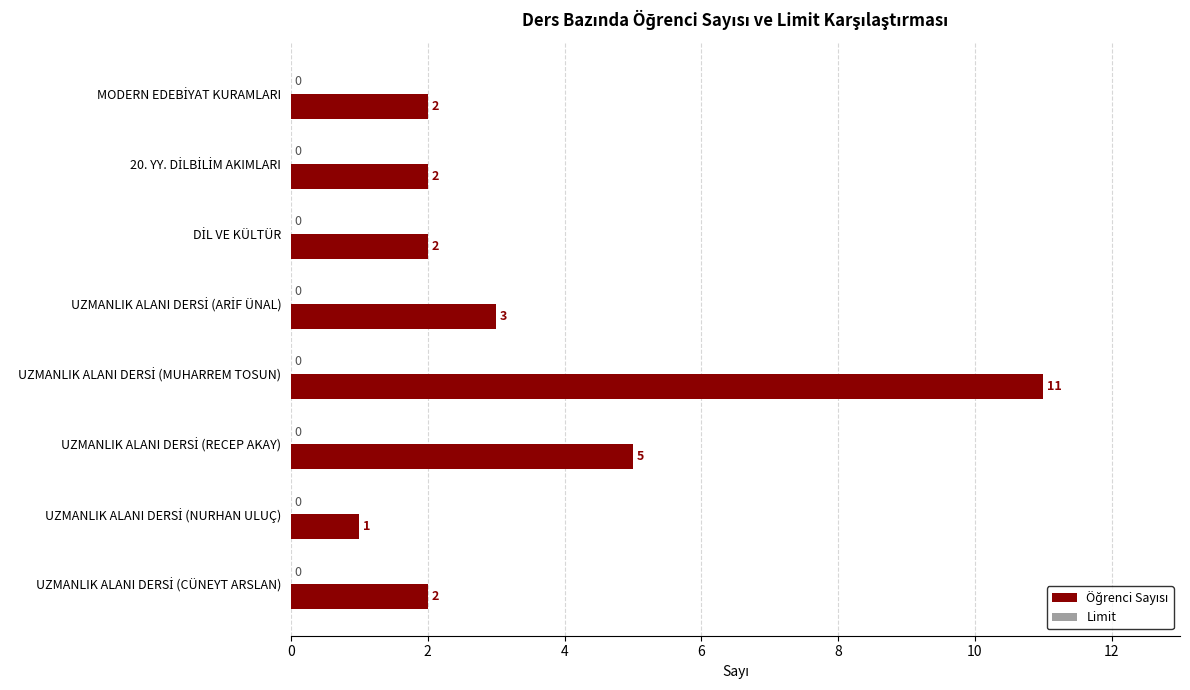

What is the value of the 5th bar from the top?

11